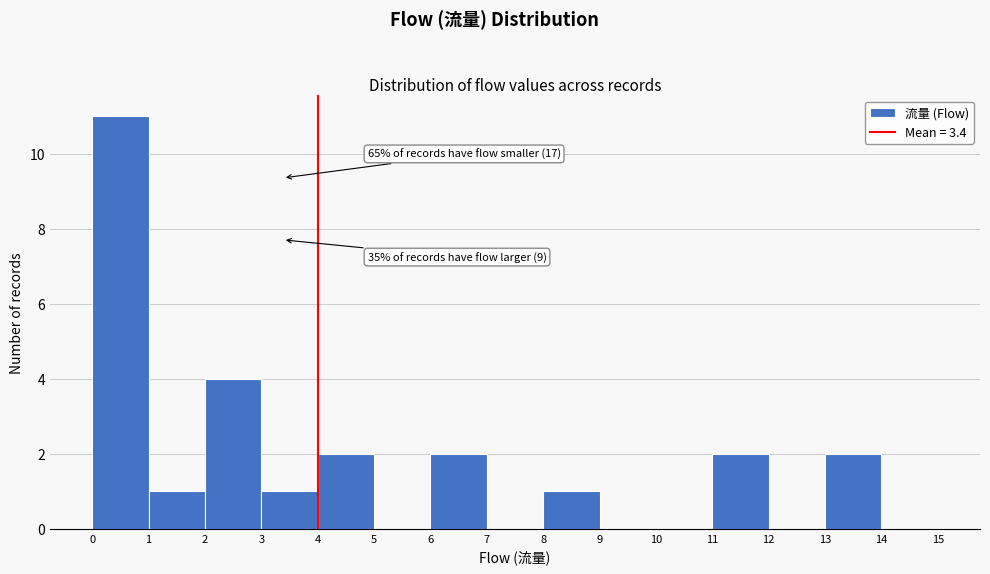

Which range on the x-axis has the tallest bar?

0 to 1